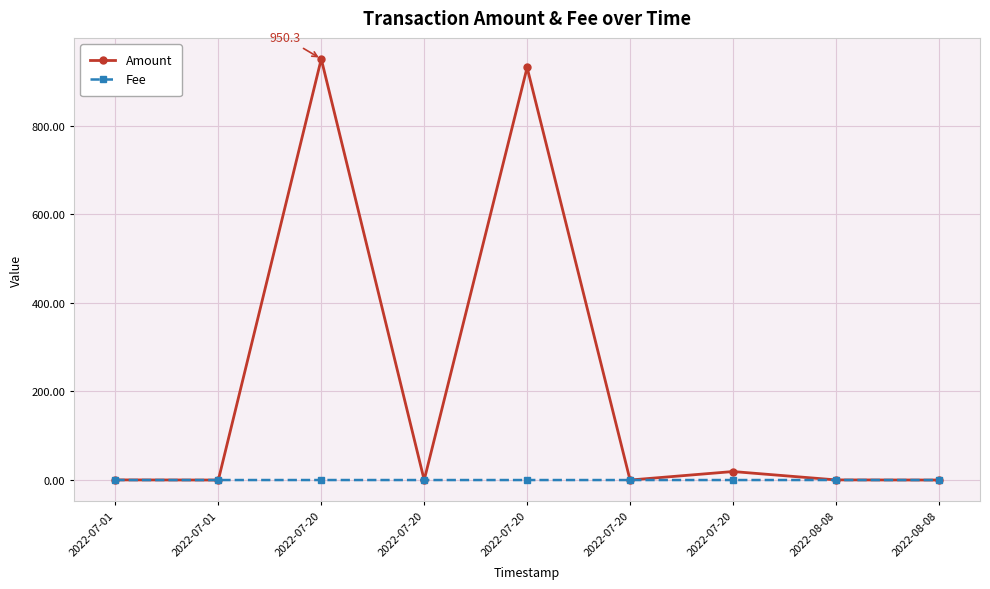

True or false: Amount and Fee cross at least once.

False